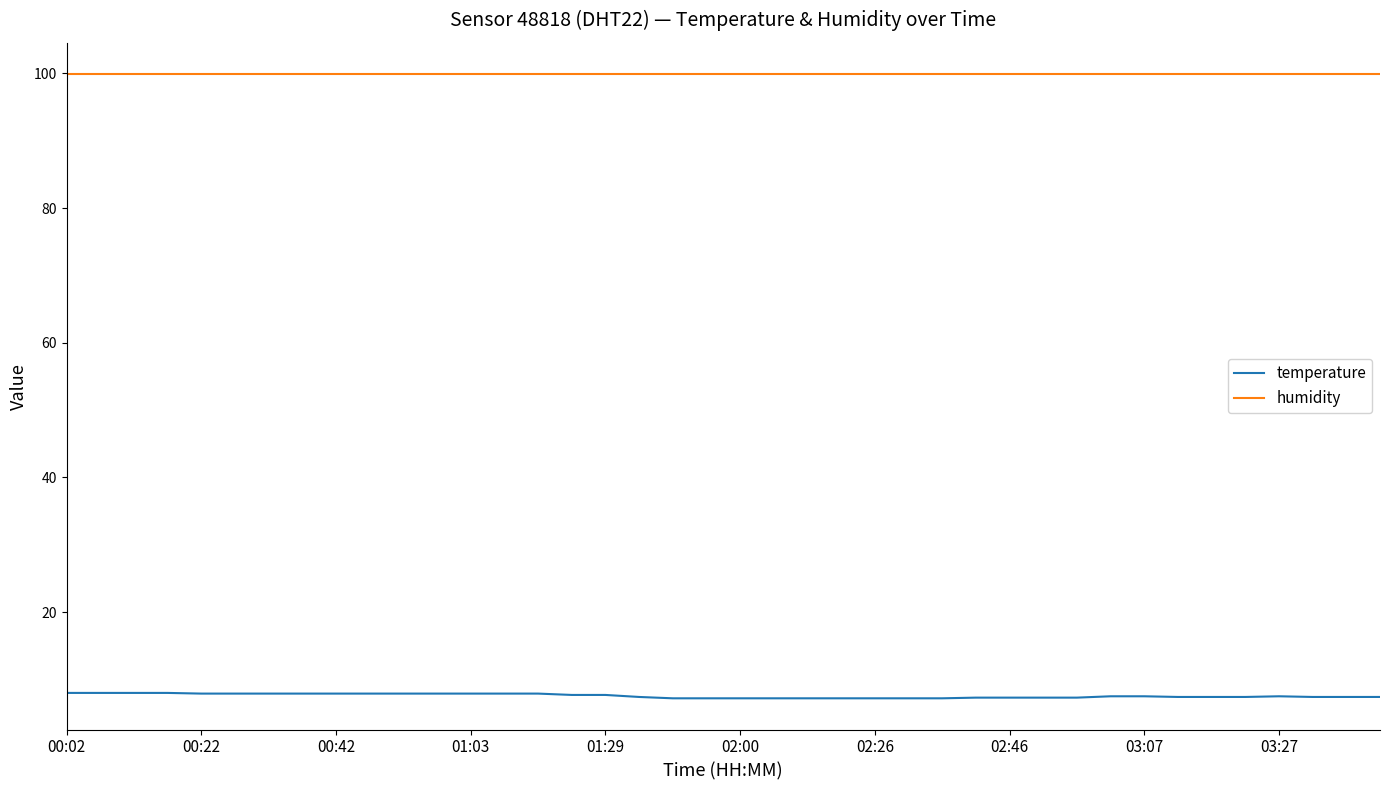

Which series has the widest spread of values?

temperature